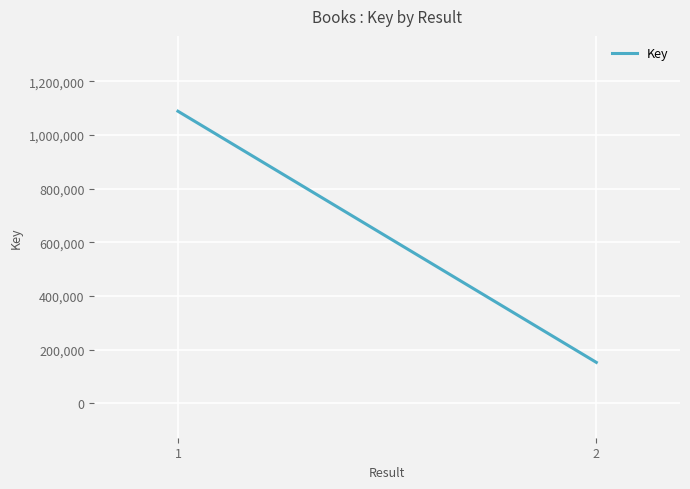

Which has a higher value, 2 or 1?

1